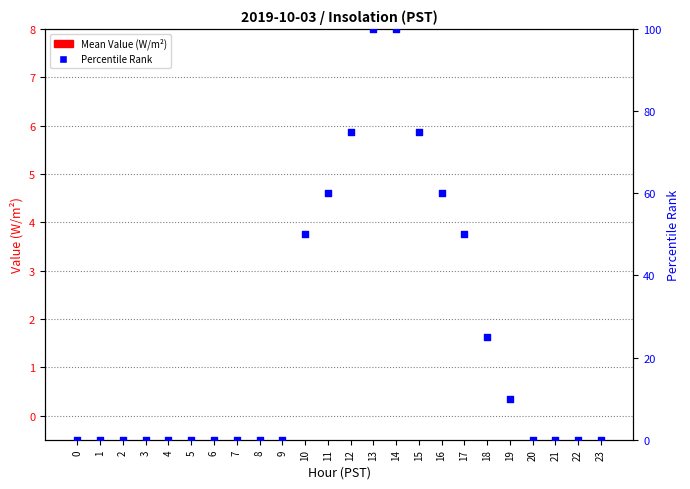

Is the value of Mean Value (W/m^2) at 3 greater than the value of Percentile Rank at 10?

No